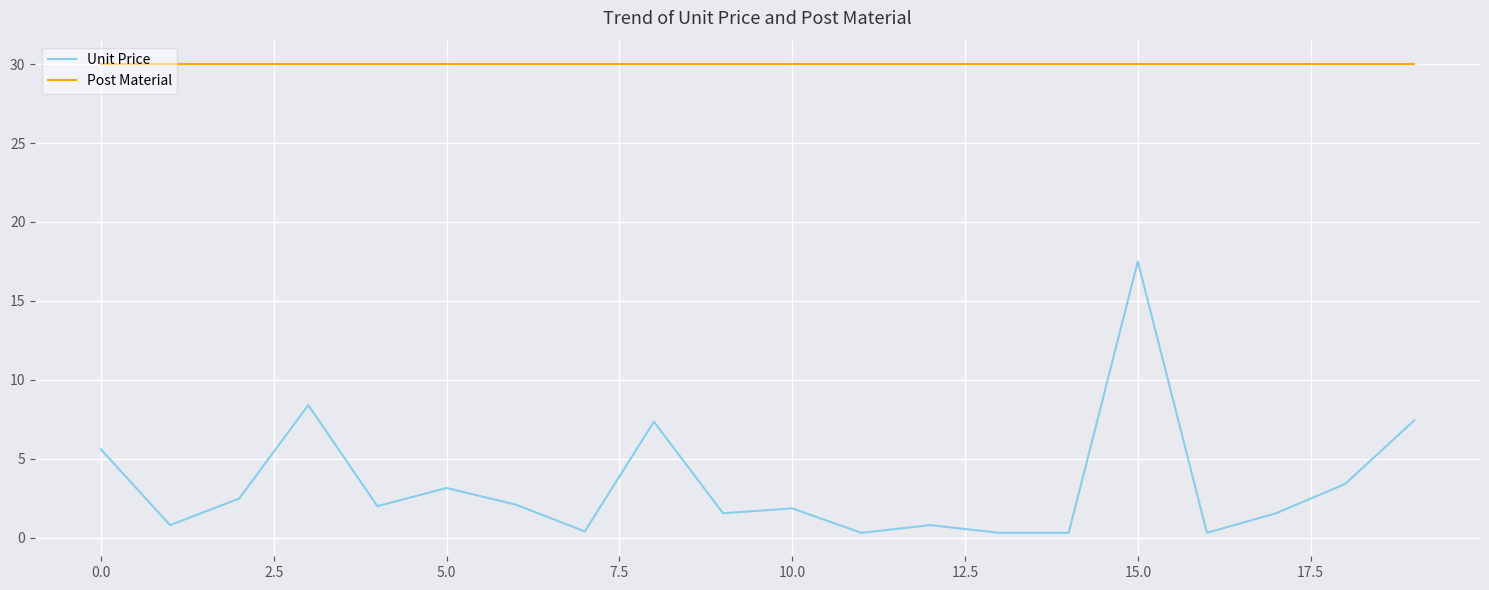

True or false: Post Material and Unit Price cross at least once.

False